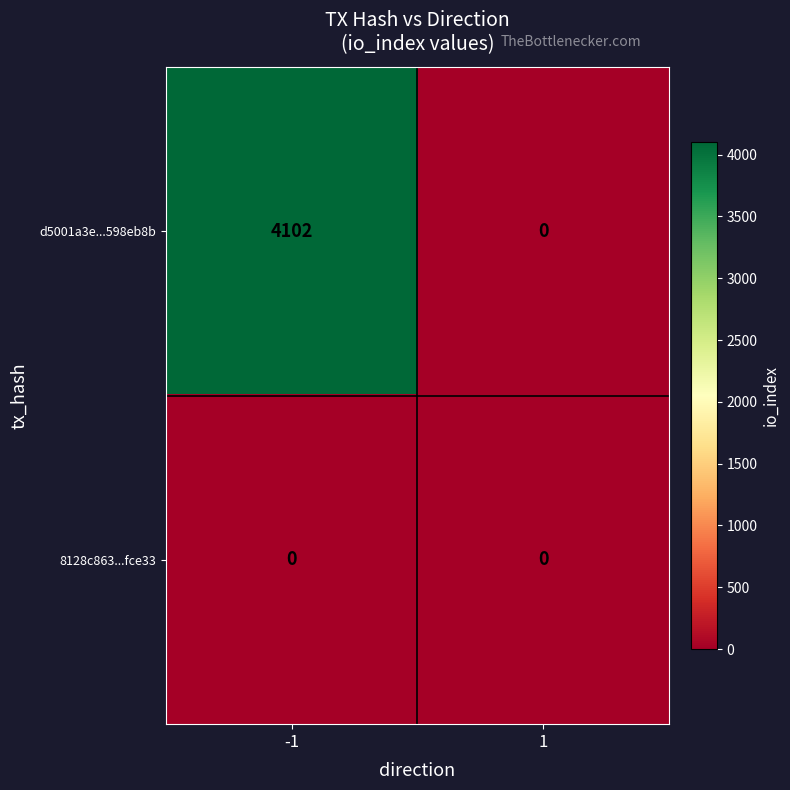

Which series has the largest total across all categories?

d5001a3e...598eb8b